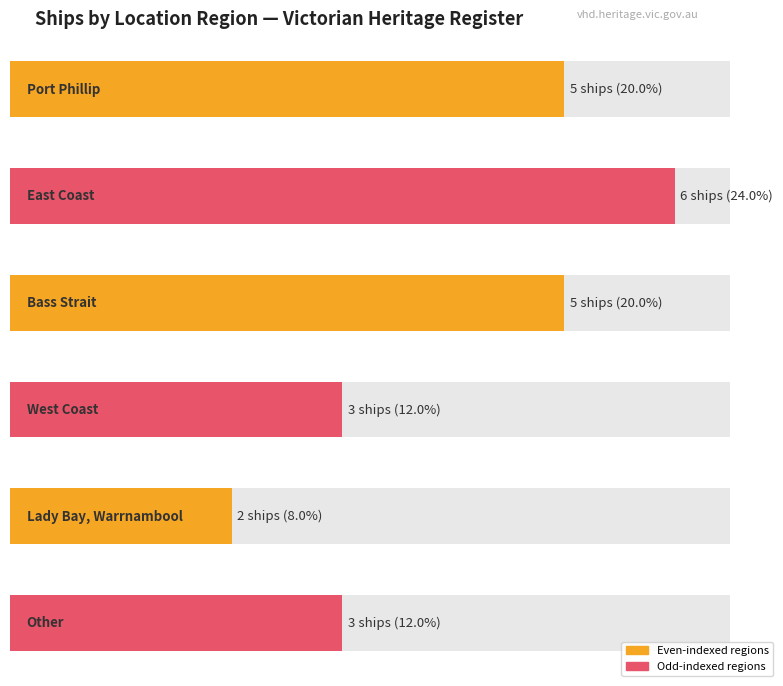

Reading right to left, list all the values displayed in this chart.

3	2	3	5	6	5